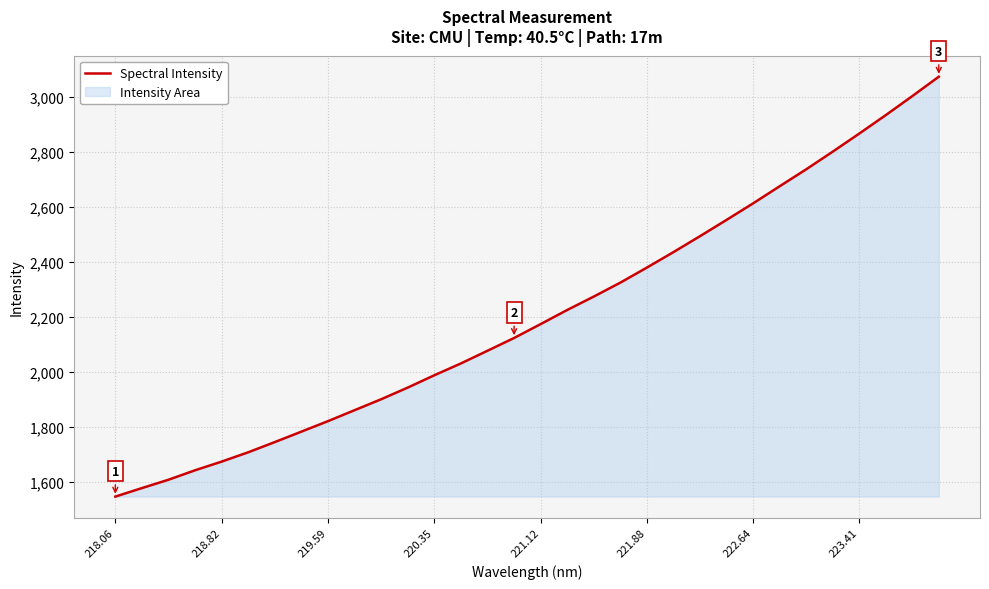

What is the maximum value shown in the chart?

3072.8